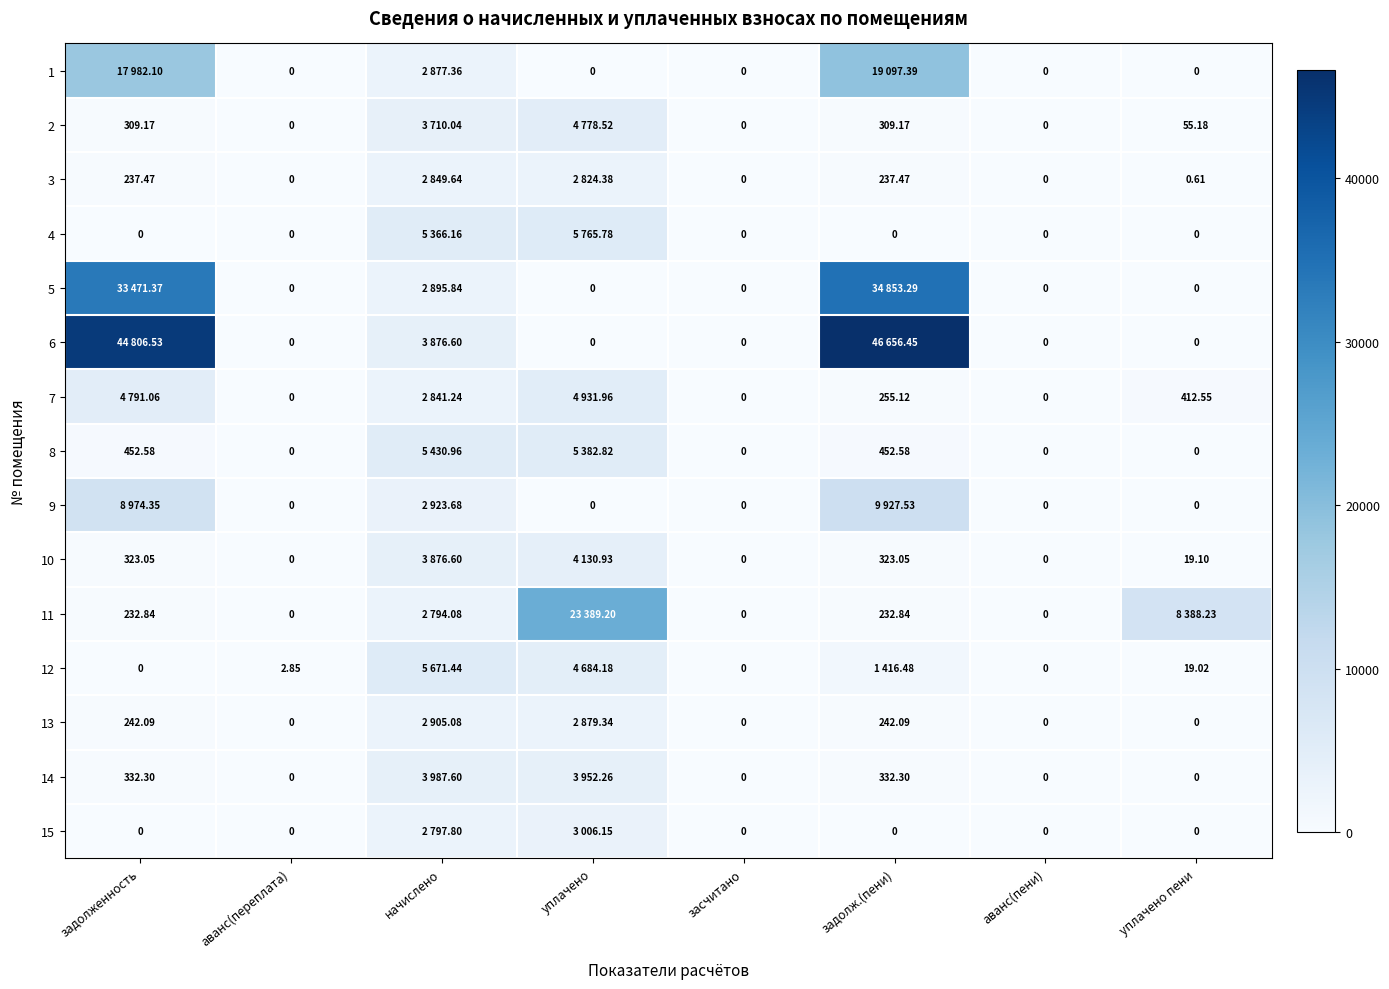

Which series has the widest spread of values?

6